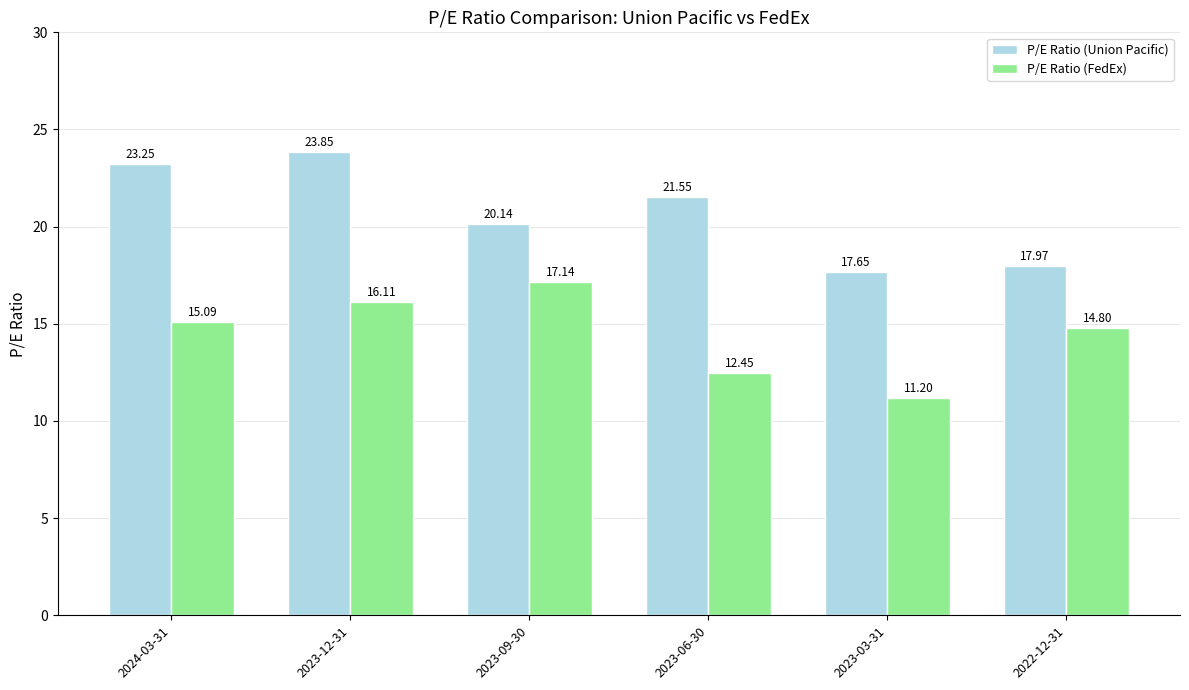

How many bars are there in total?

12